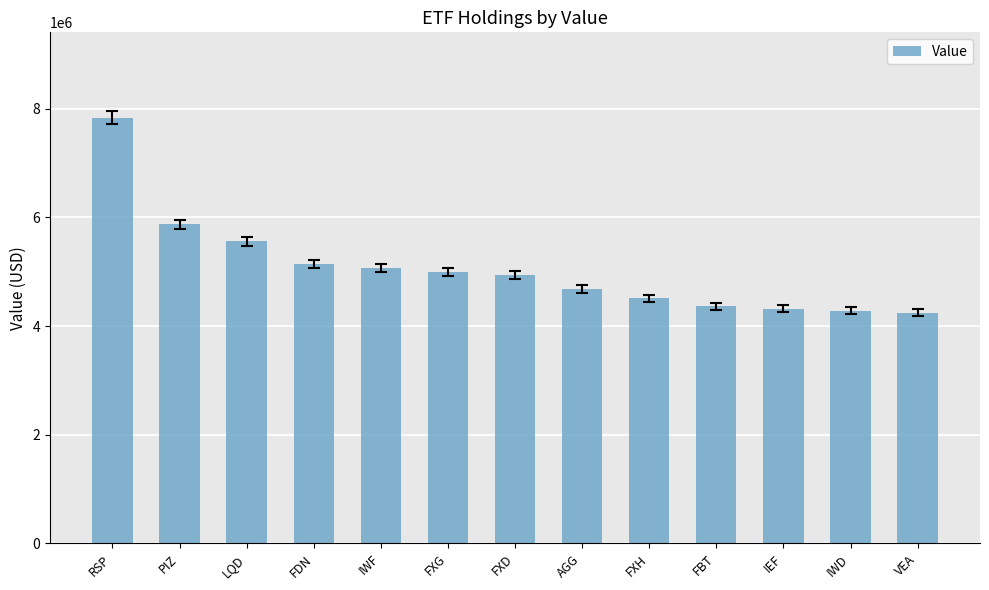

What is the difference between the maximum and minimum values?

3589000